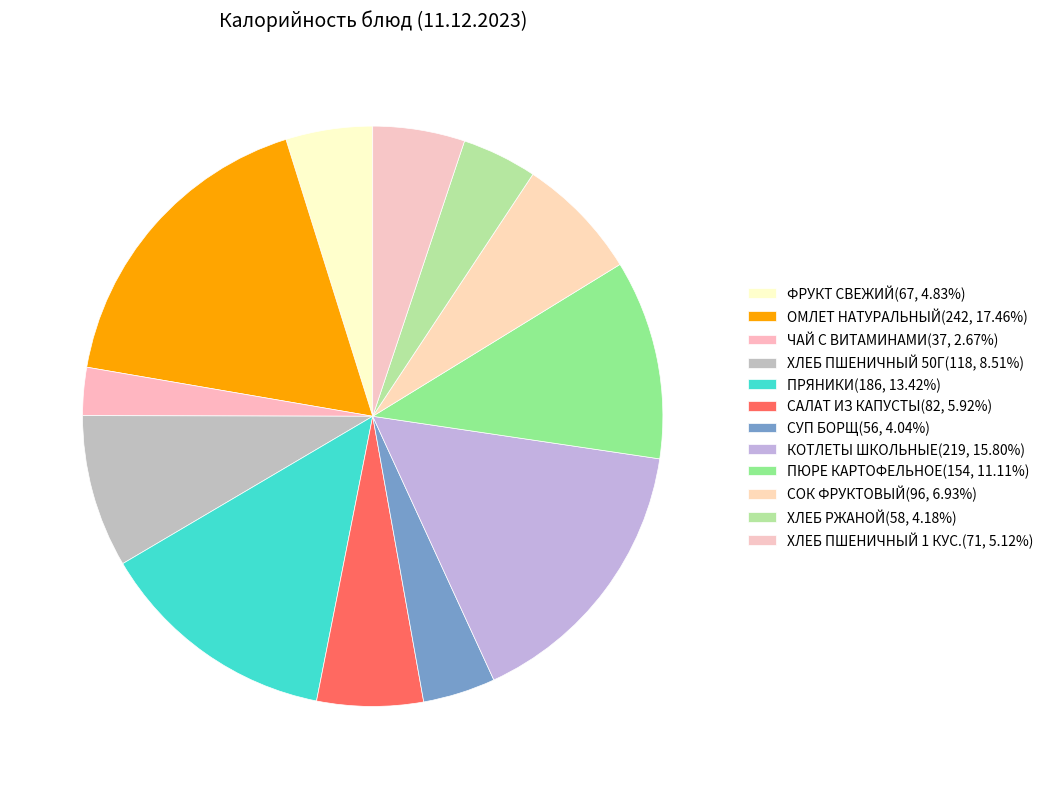

What percentage do ФРУКТ СВЕЖИЙ and САЛАТ ИЗ КАПУСТЫ together represent?

10.8%